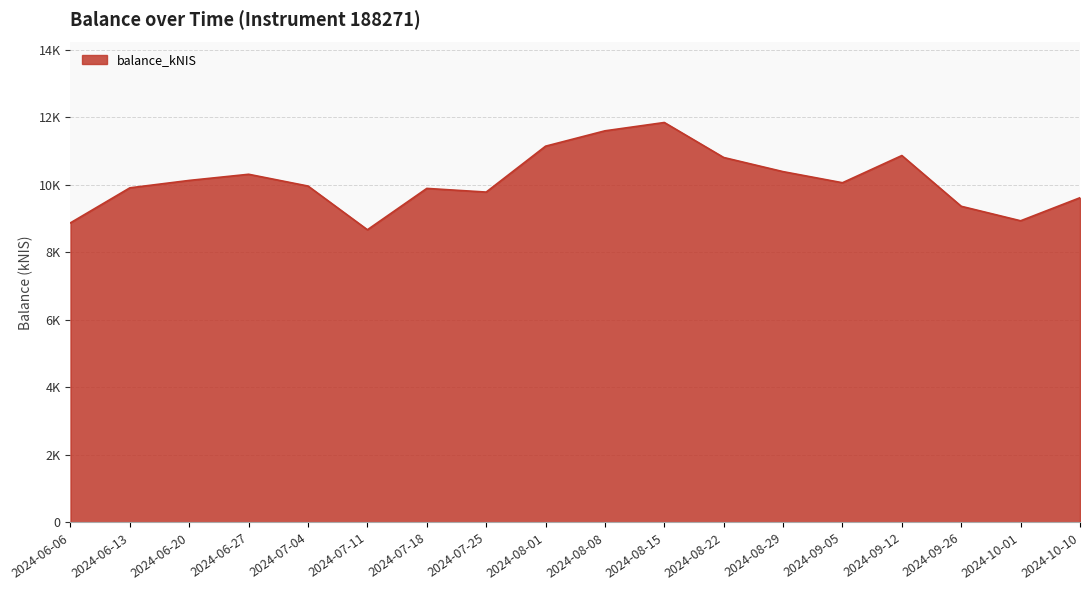

What is the sum of the values at 2024-07-25 and 2024-09-12?

20646.5